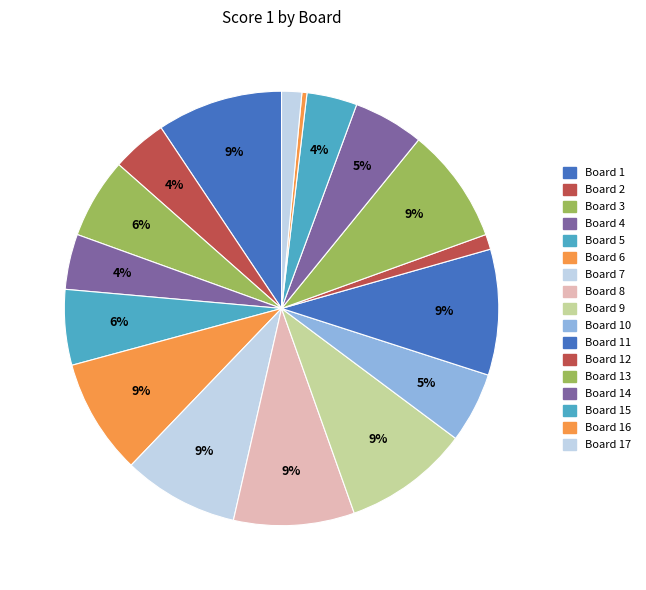

Rank the categories by value from highest to lowest.

Board 1, Board 9, Board 11, Board 8, Board 6, Board 7, Board 13, Board 3, Board 5, Board 10, Board 14, Board 2, Board 4, Board 15, Board 17, Board 12, Board 16